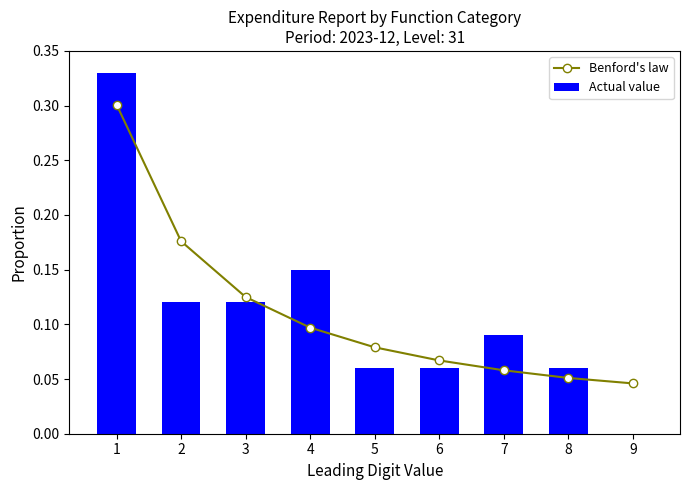

What is the sum of all Benford's law values?

1.0